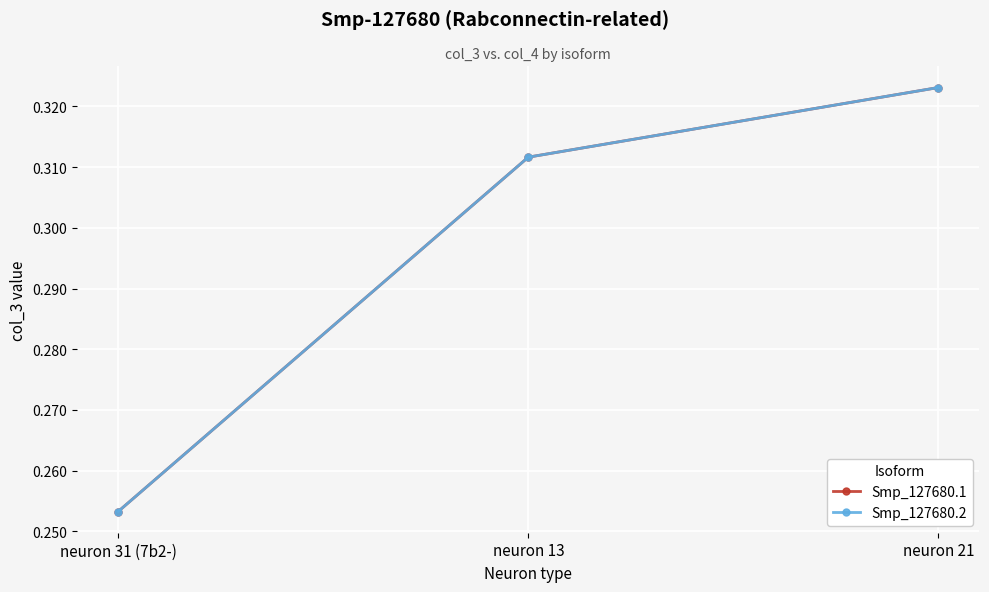

Rank the series at neuron 21 from lowest to highest value.

Smp_127680.1, Smp_127680.2